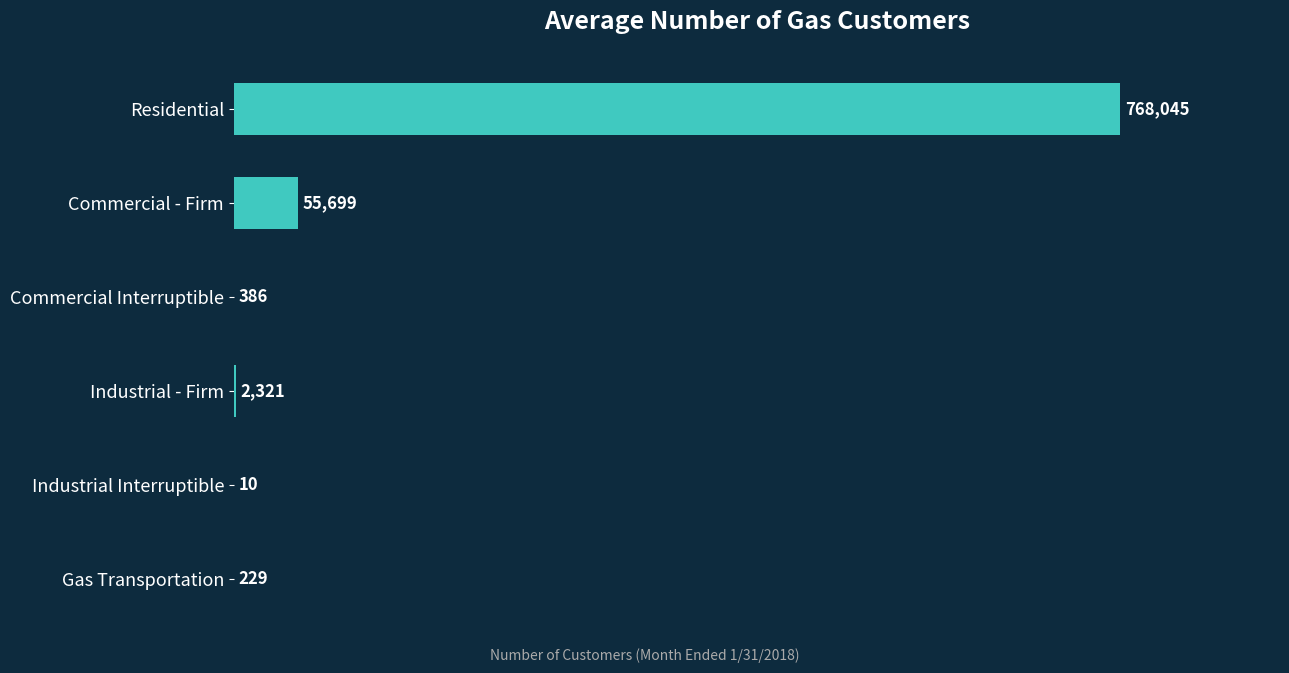

How many categories are shown in the chart?

6